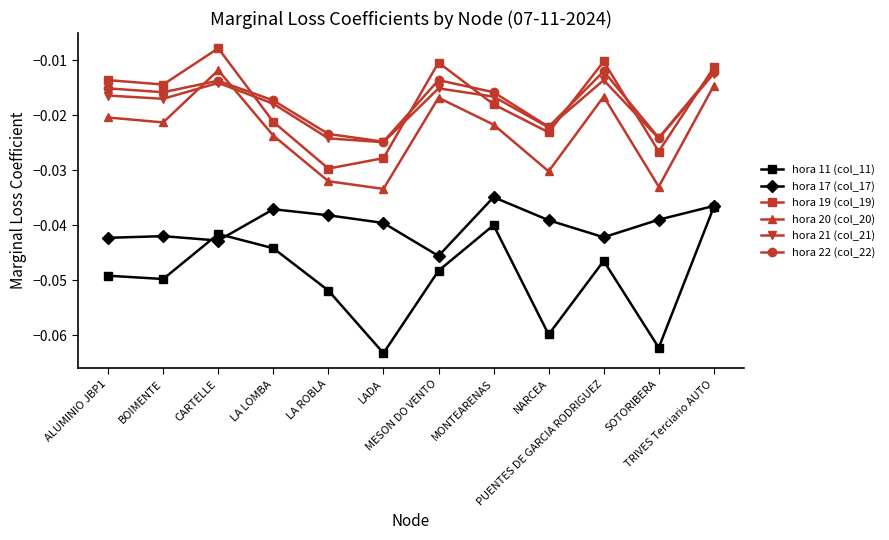

True or false: hora 11 (col_11) and hora 21 (col_21) intersect in this chart.

False